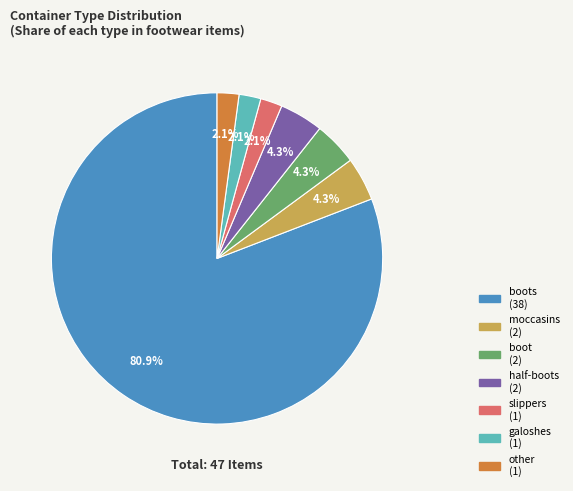

Count the number of slices in the pie.

7